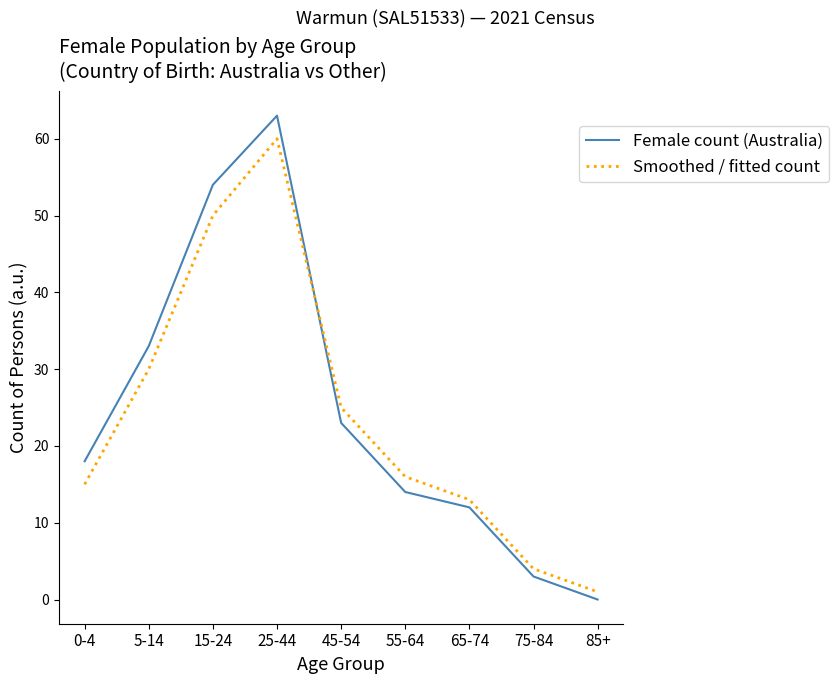

What are all the series names shown in the legend?

Female count (Australia), Smoothed / fitted count